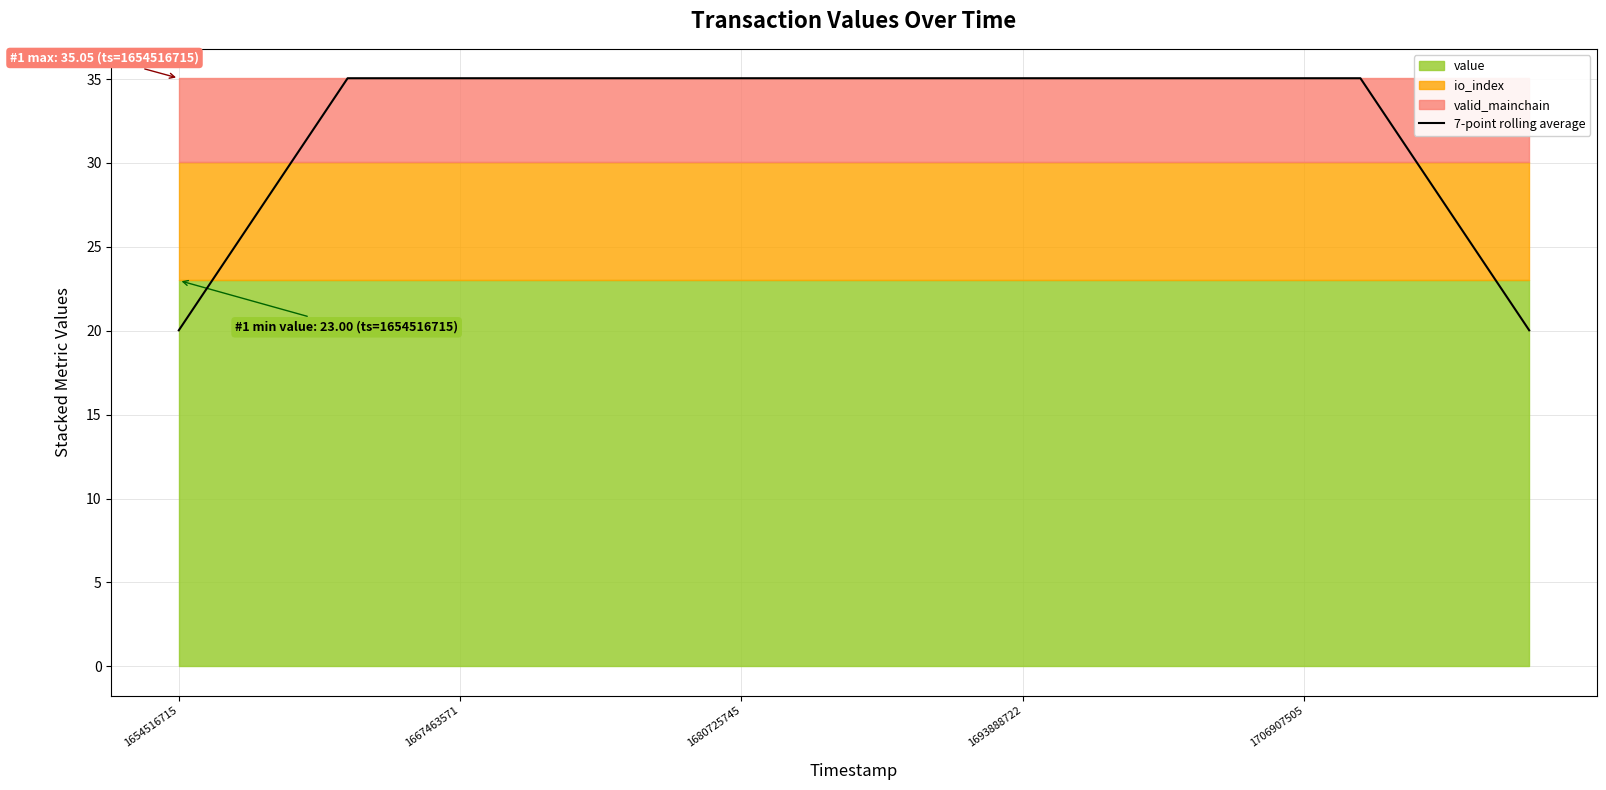

How many lines are shown in the chart?

1